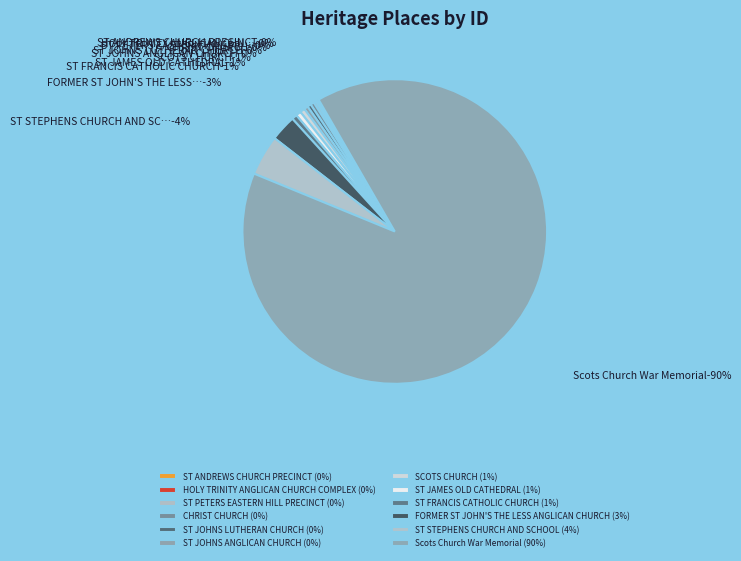

What percentage do SCOTS CHURCH and ST JOHNS ANGLICAN CHURCH together represent?

0.9%